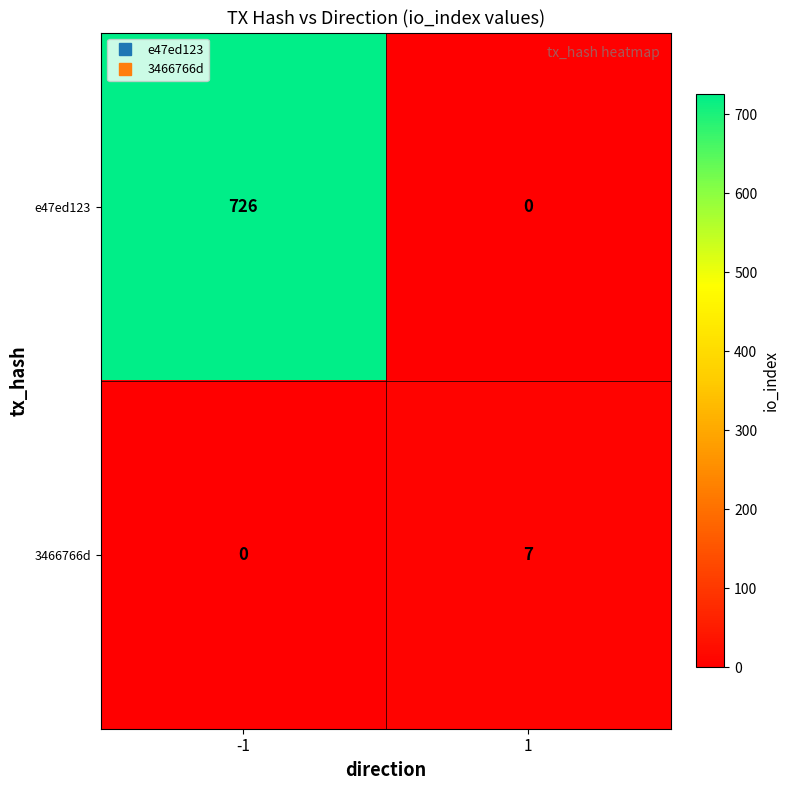

True or false: 3466766d has a value of 7 at 1.

True